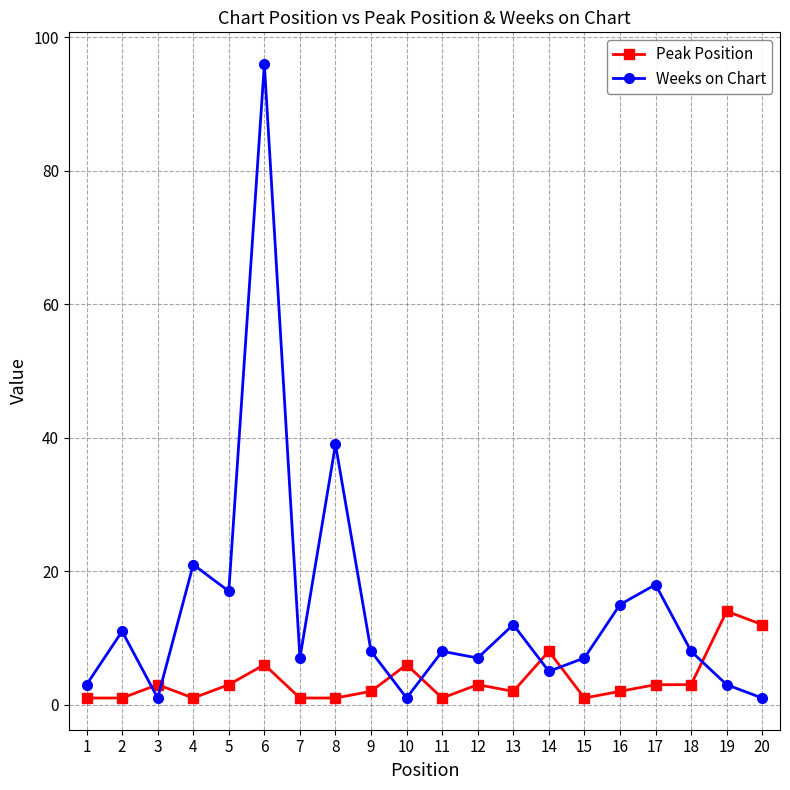

True or false: Weeks on Chart has more than 0 points higher than both neighbors.

True